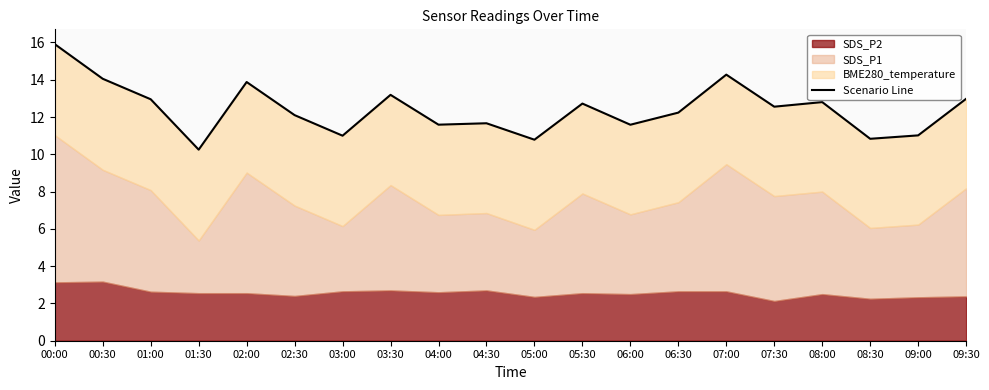

What is the change in value from 03:30 to 05:30?

-0.5